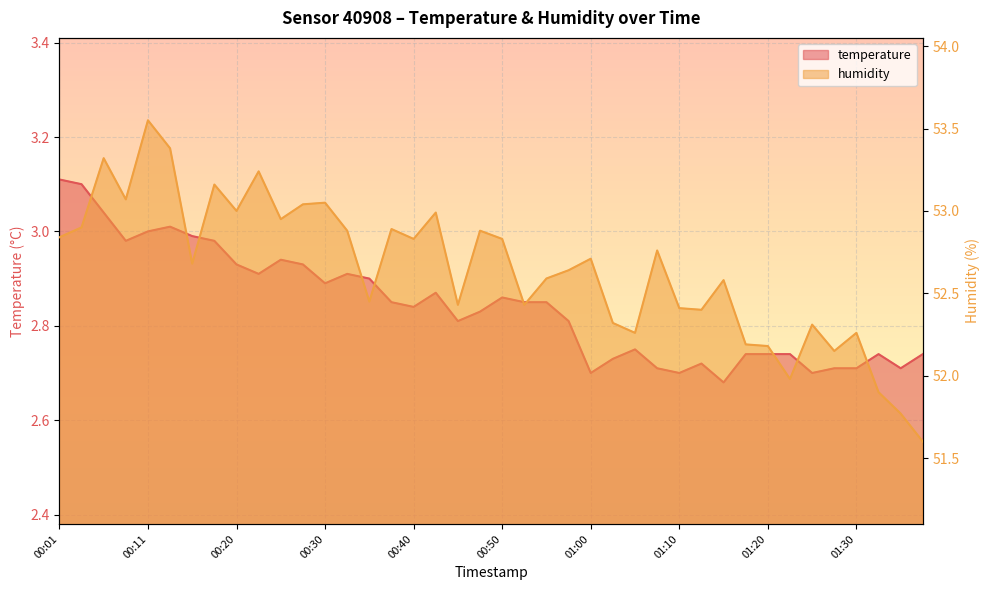

The value of temperature at 01:15 is 1.4. True or false?

False